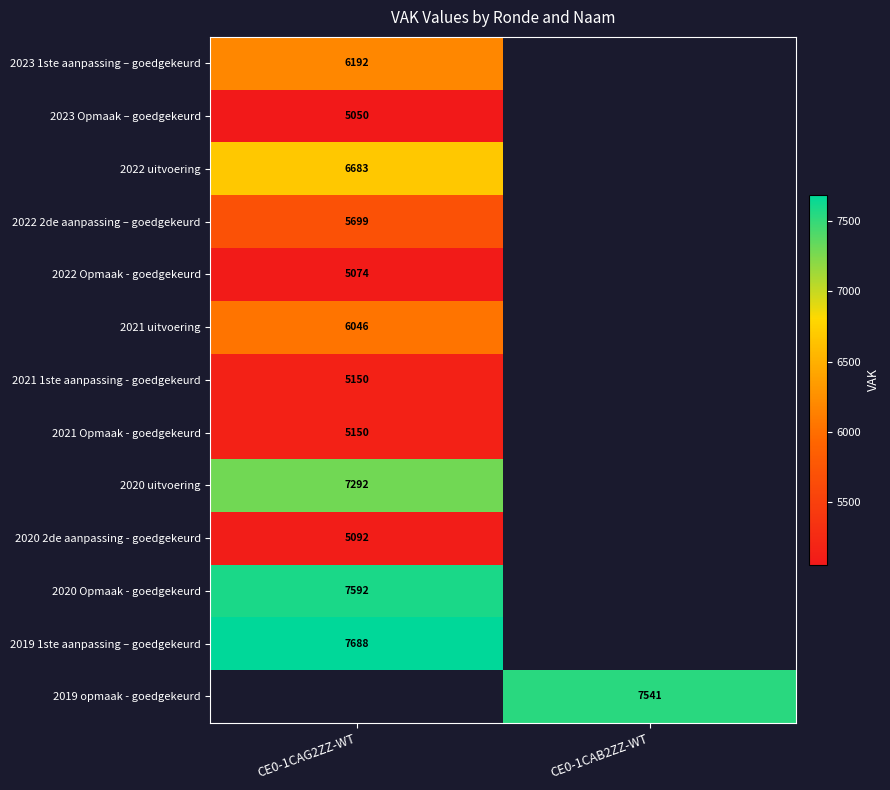

The value of 2021 uitvoering at CE0-1CAG2ZZ-WT is 6046. True or false?

True